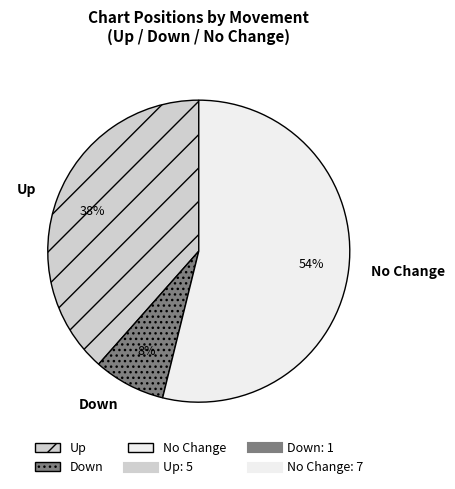

How many slices are in this pie chart?

3